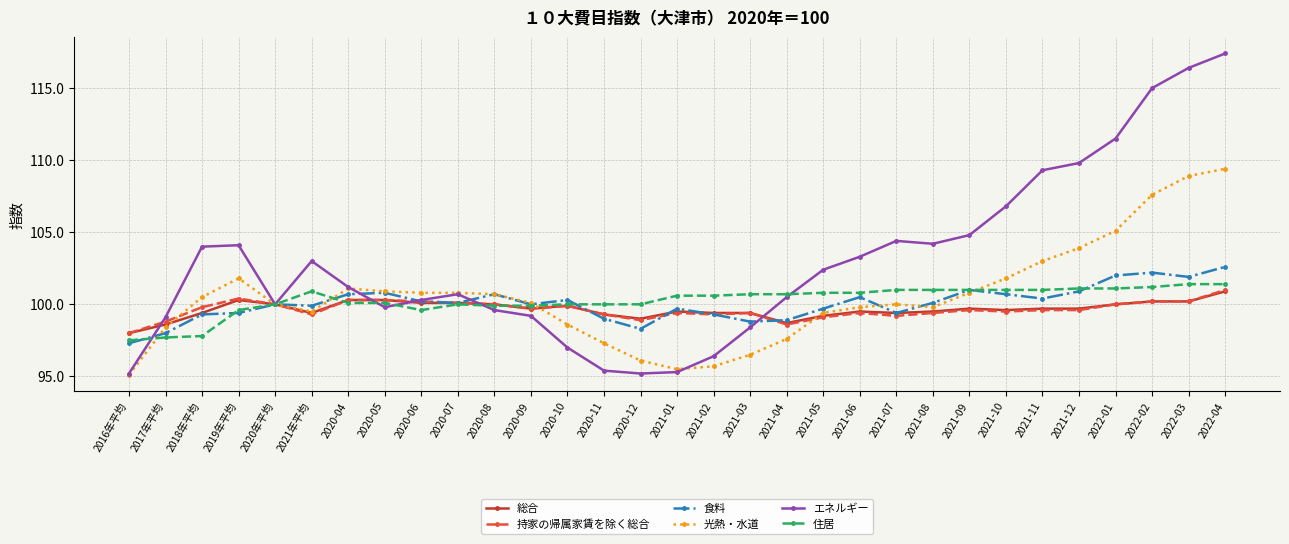

Is this an area chart (filled region under the line)?

No